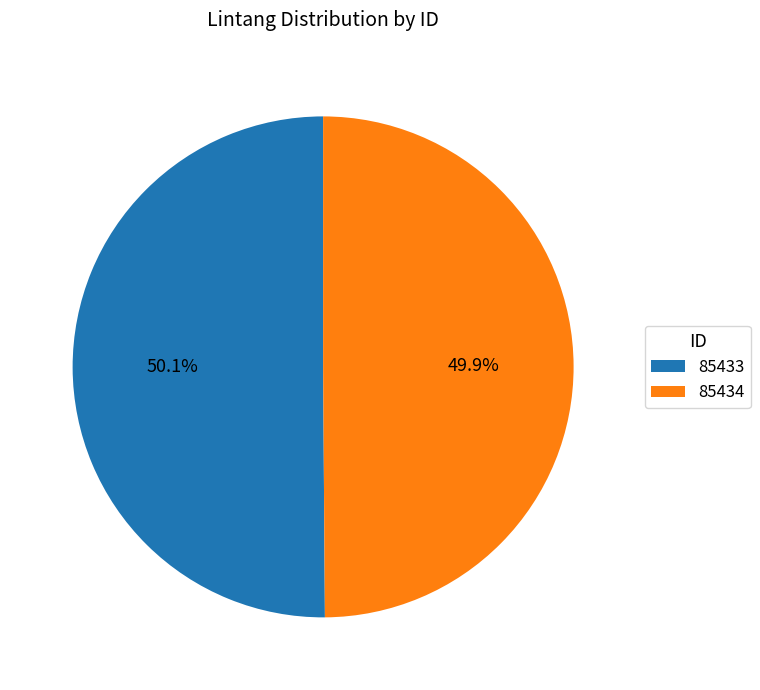

What percentage is the 85433 slice, to the nearest percent?

50%